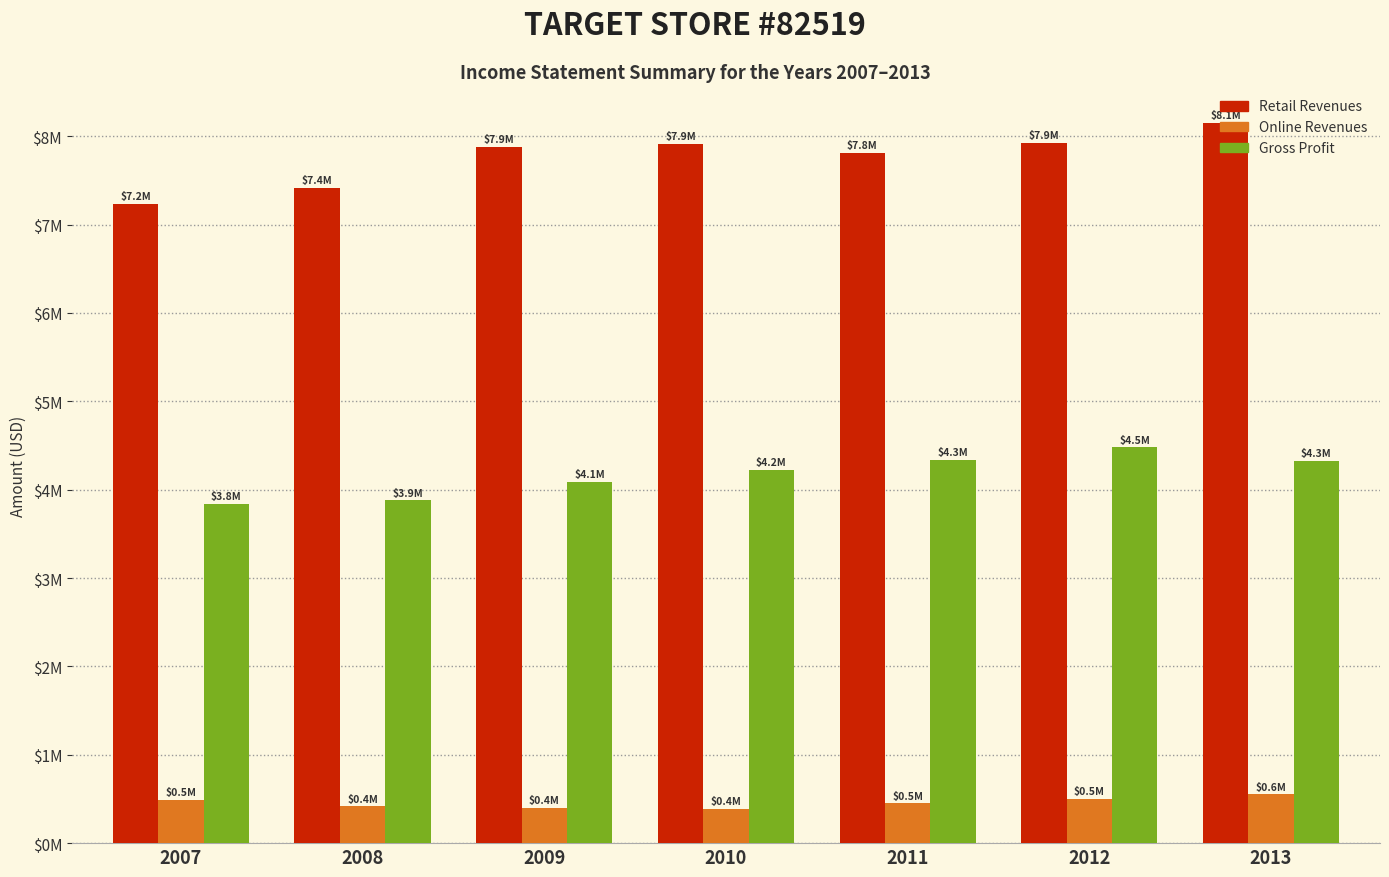

At which category is the sum across all series the highest?

2013